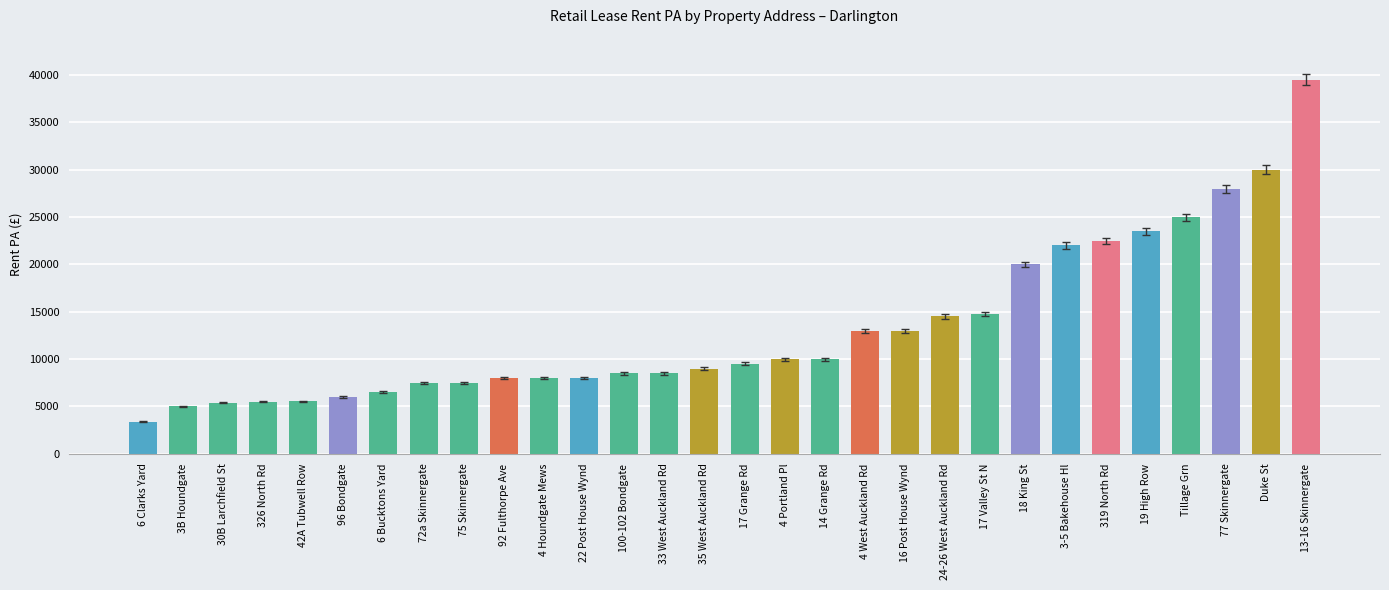

Which label corresponds to the smallest value in the chart?

6 Clarks Yard